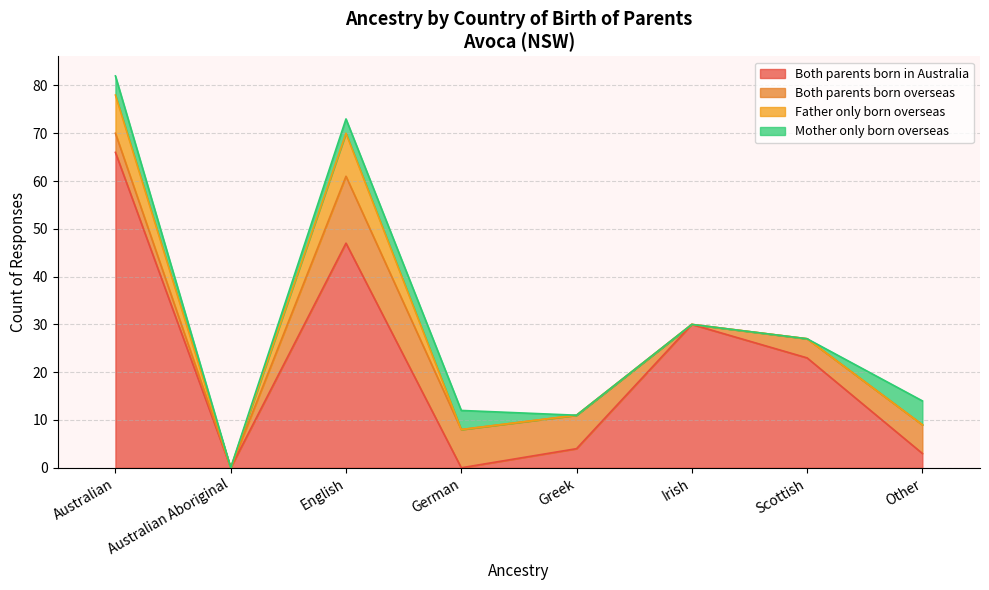

Where is the first local maximum for Father only born overseas?

English